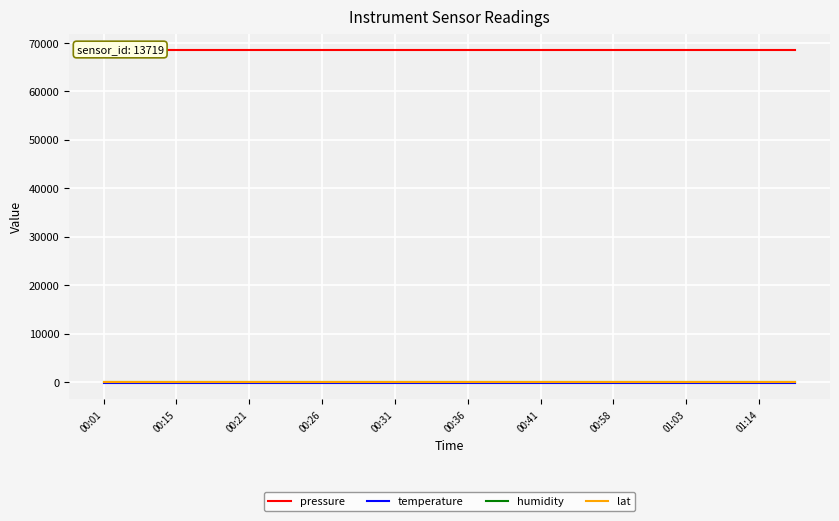

Rank the series by their maximum value, from highest to lowest.

pressure, humidity, lat, temperature